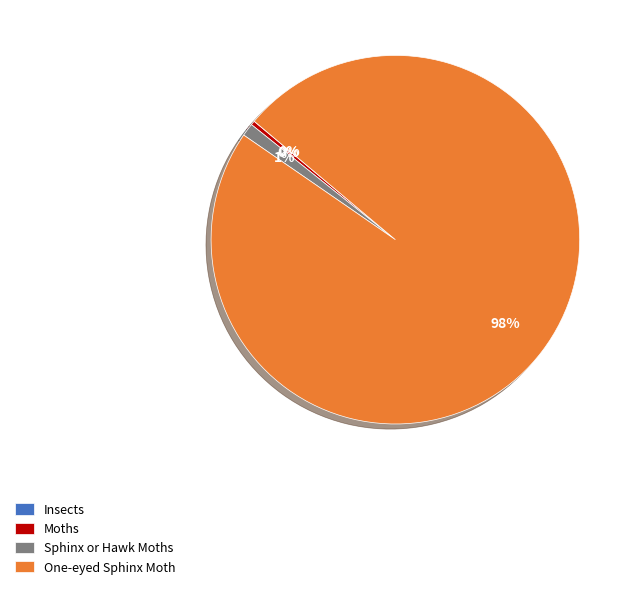

Is the sum of Sphinx or Hawk Moths and One-eyed Sphinx Moth greater than half?

Yes